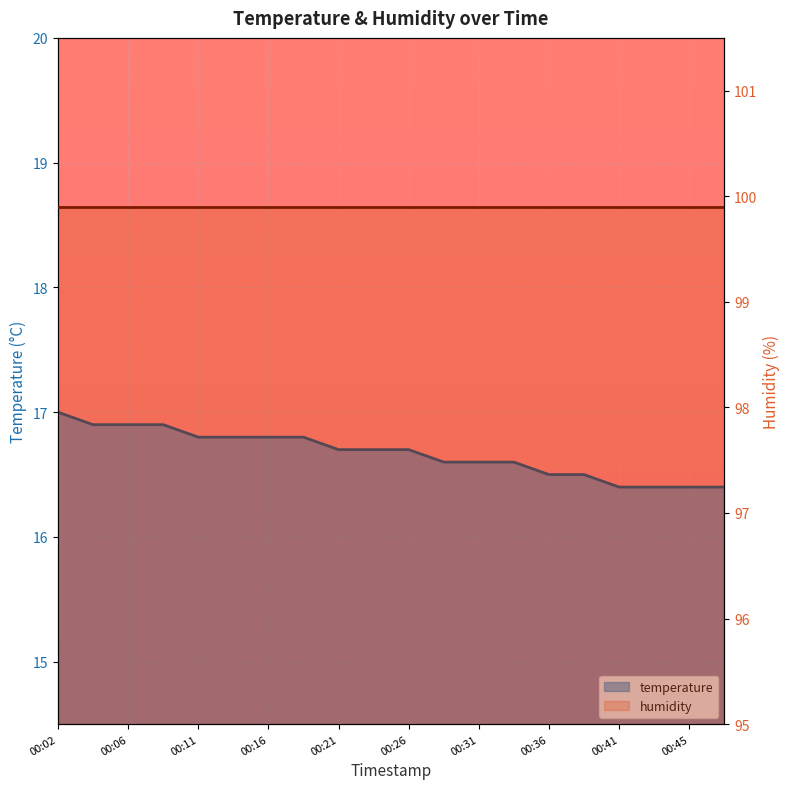

How many values are between 16 and 17?

20